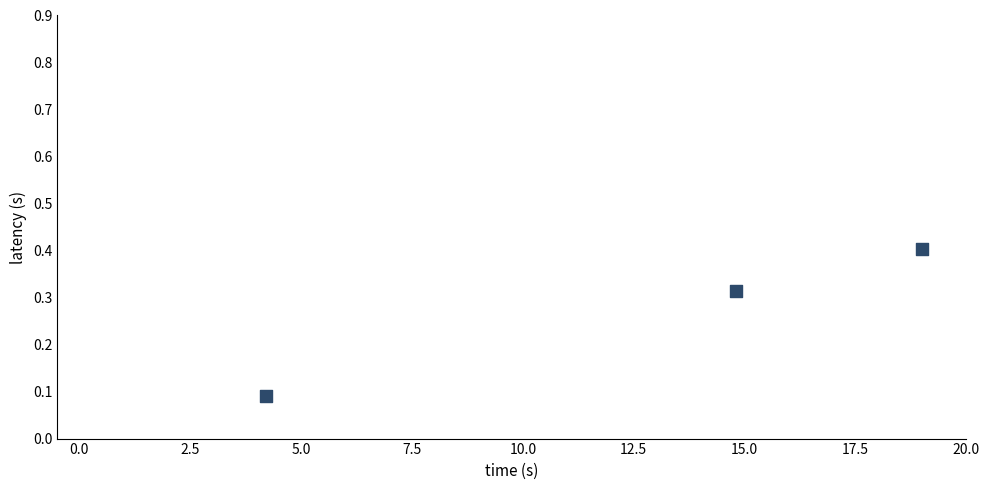

What is the average X value?

12.7